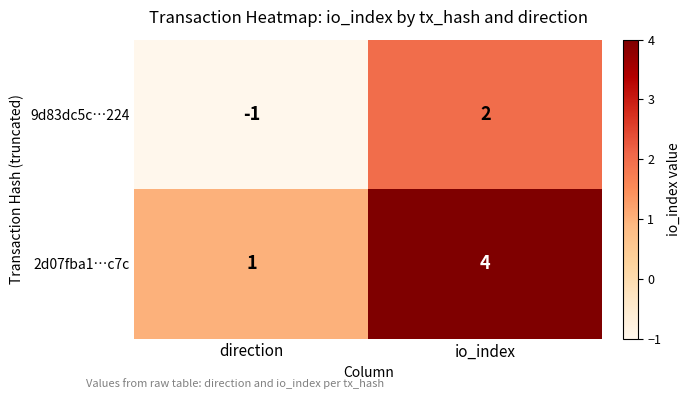

True or false: 2d07fba1…c7c has a value of 1 at direction.

True